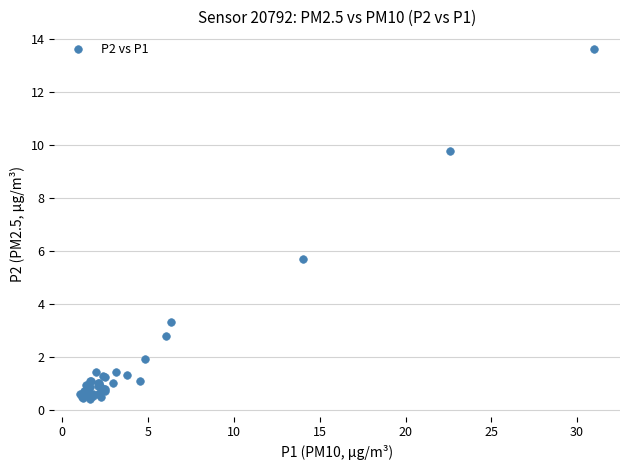

What Y value in the scatter plot is closest to 7?

5.7